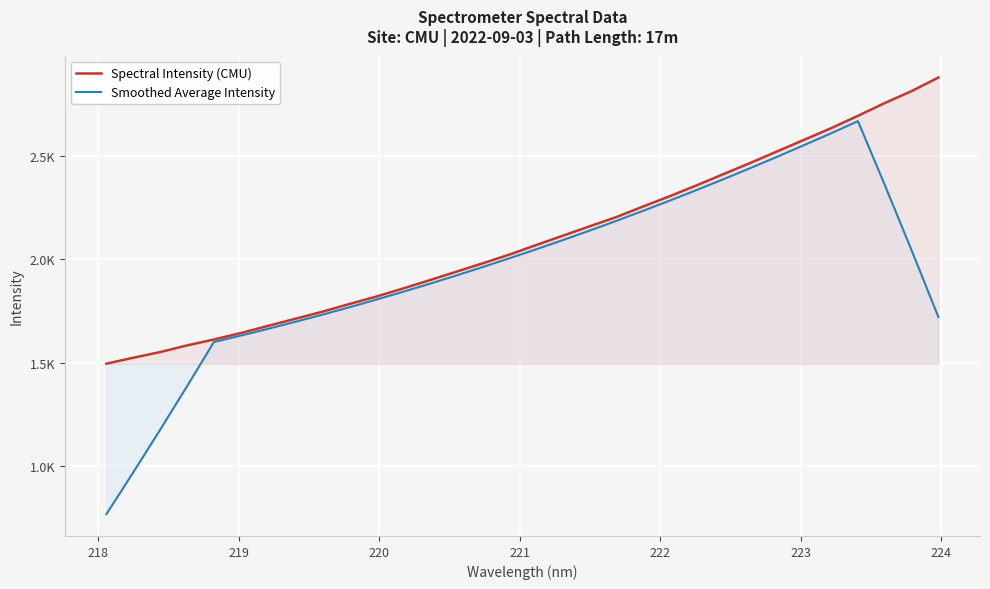

What are all the series names shown in the legend?

Spectral Intensity (CMU), Smoothed Average Intensity